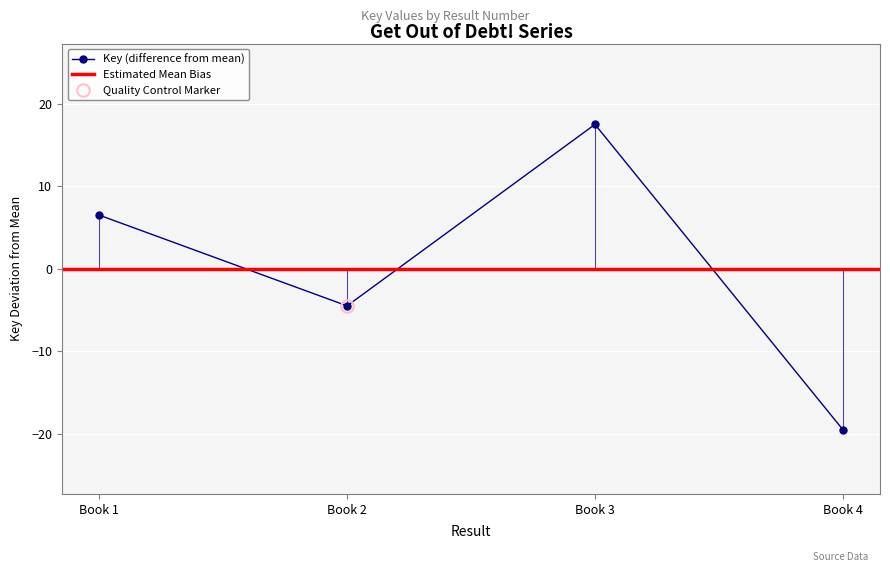

Rank the categories by Key (difference from mean) value from highest to lowest.

Book 3, Book 1, Book 2, Book 4